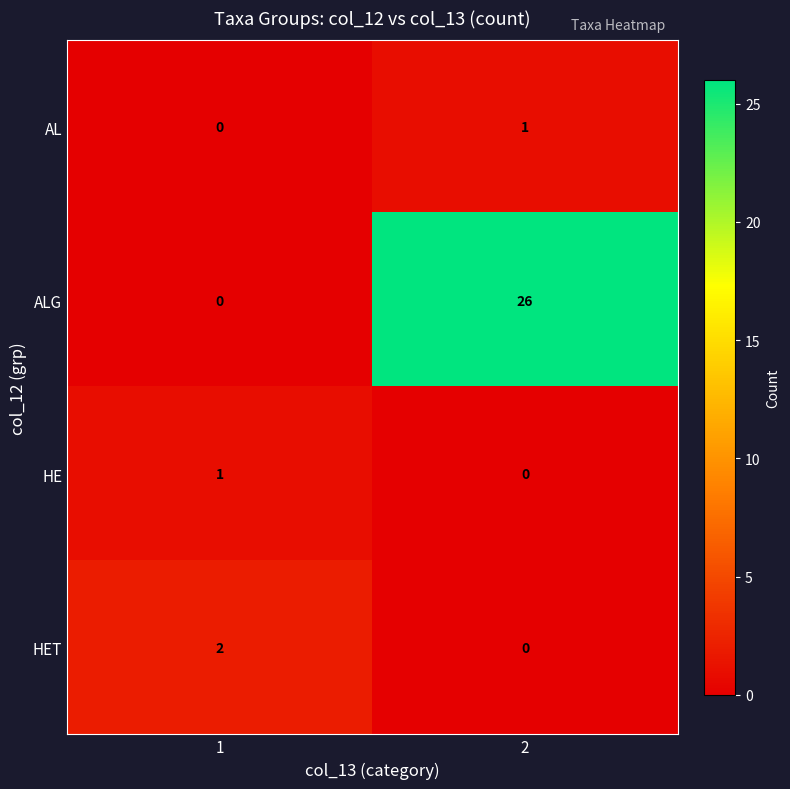

What is the difference between the highest and lowest values at 2?

26